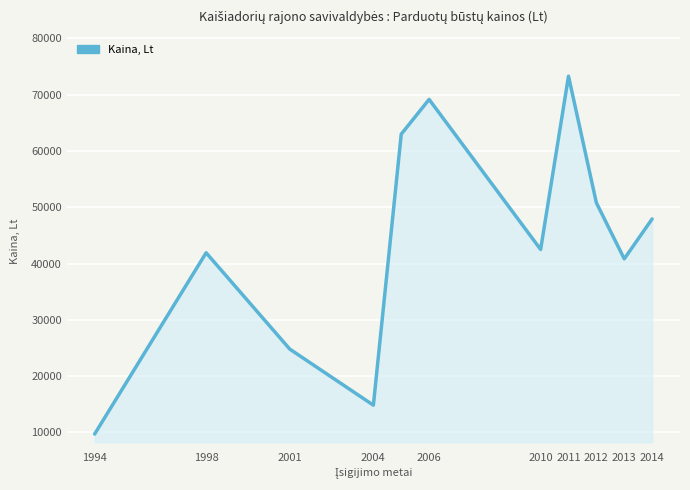

What is the maximum value shown in the chart?

73300.0